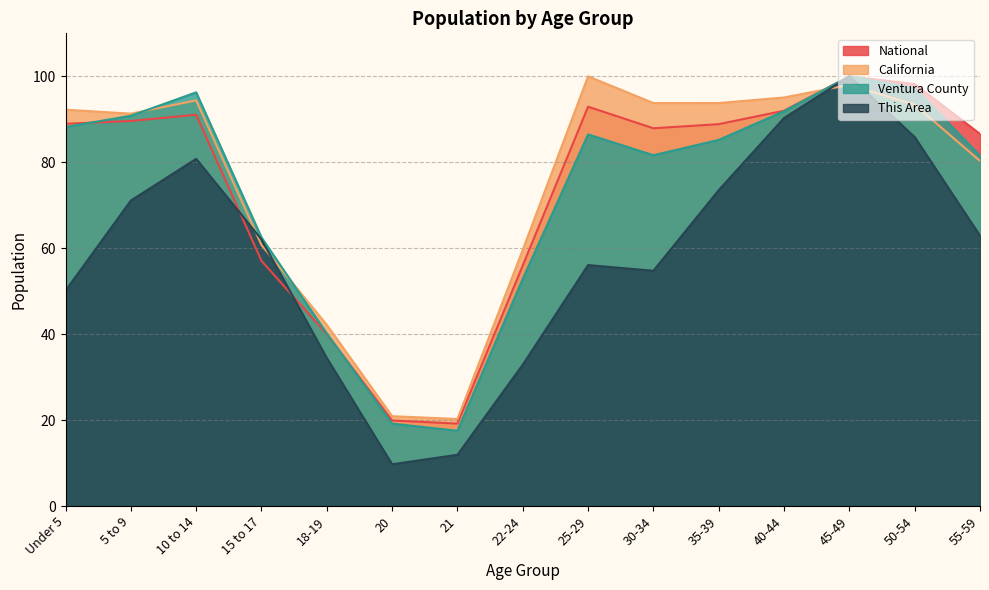

List the labels in order of National value, smallest first.

21, 20, 18-19, 22-24, 15 to 17, 55-59, 30-34, 35-39, Under 5, 5 to 9, 10 to 14, 40-44, 25-29, 50-54, 45-49